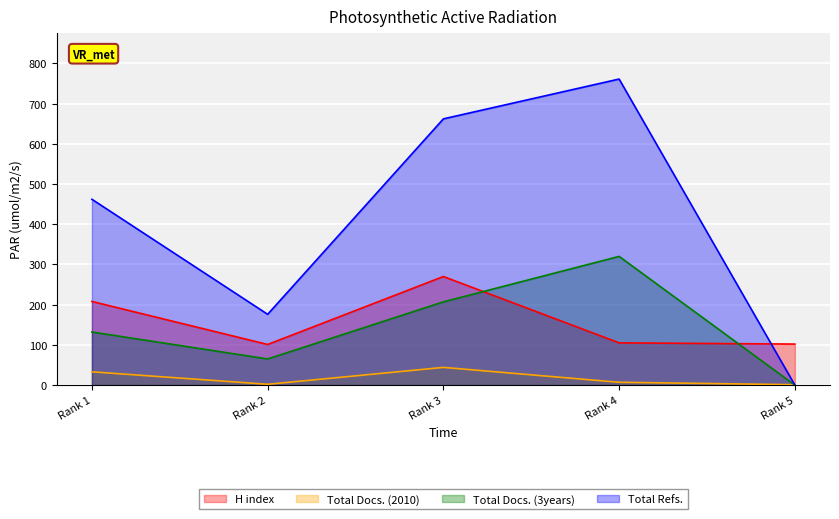

True or false: H index and Total Docs. (2010) intersect in this chart.

False